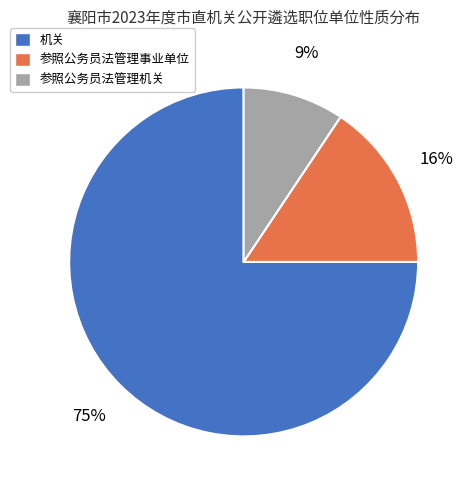

Is 机关 the majority of the pie?

Yes